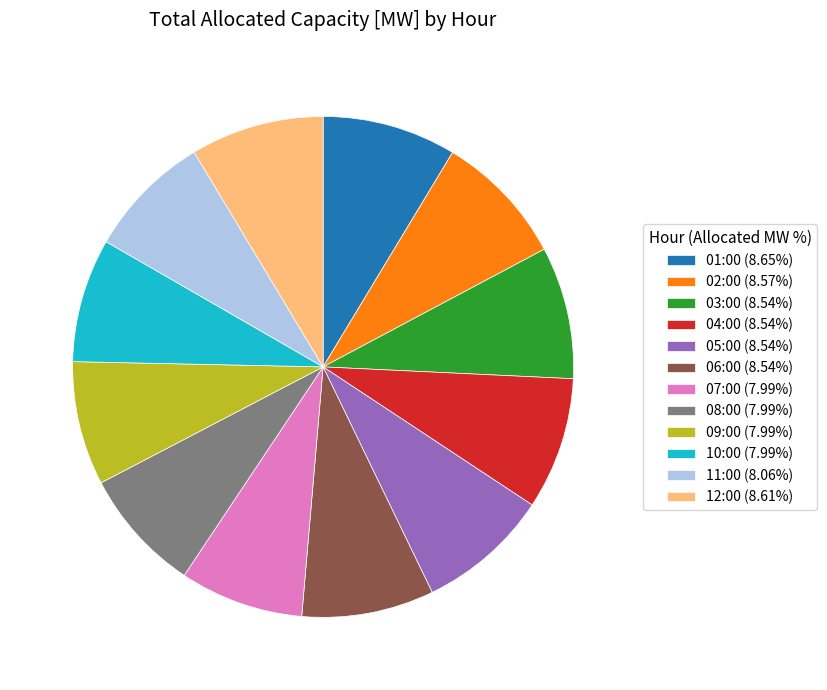

Does 05:00 (8.54%) account for over 50% of the chart?

No